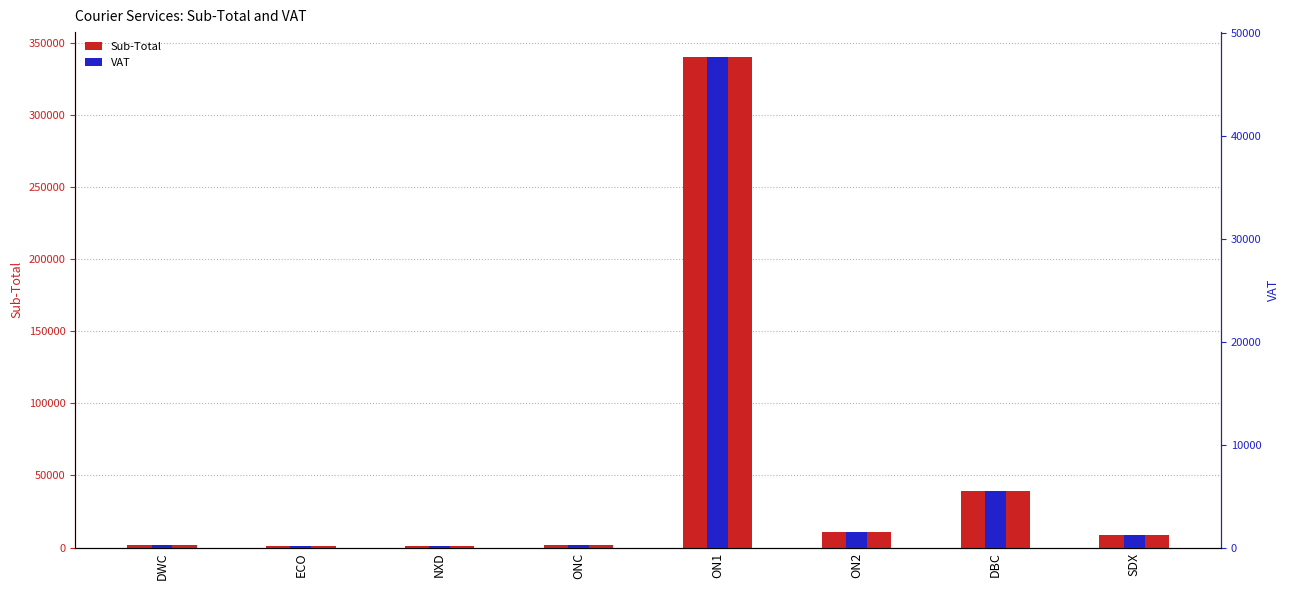

What is the value of the VAT bar at the 3rd from the left?

102.5